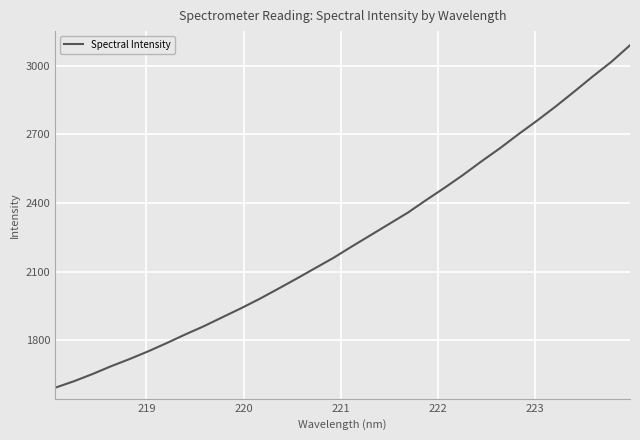

What is the difference between the maximum and minimum values?

1496.1